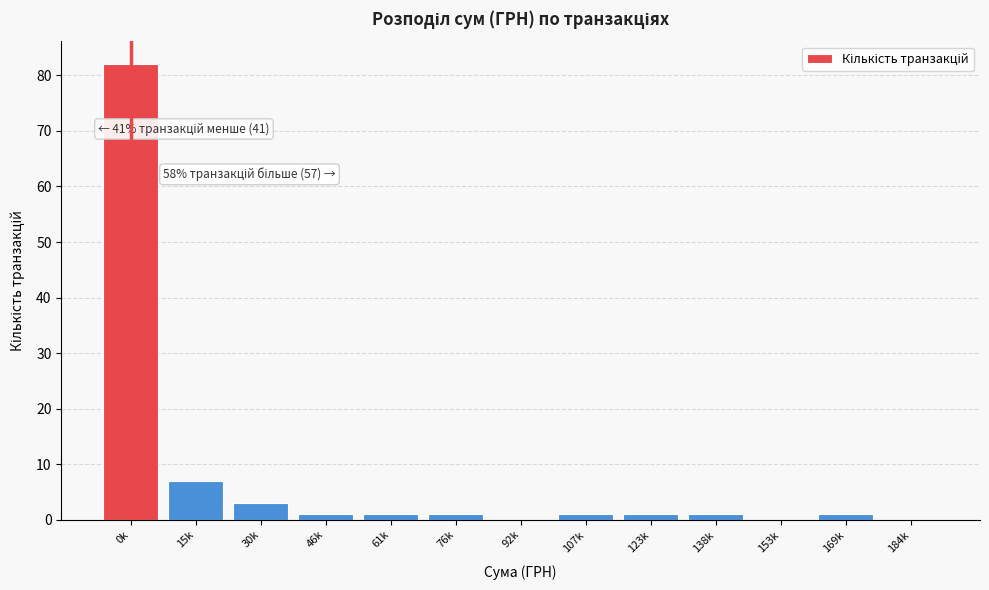

Reading left to right, what are all the values shown in this chart?

0k=82	15k=7	30k=3	46k=1	61k=1	76k=1	92k=0	107k=1	123k=1	138k=1	153k=0	169k=1	184k=0